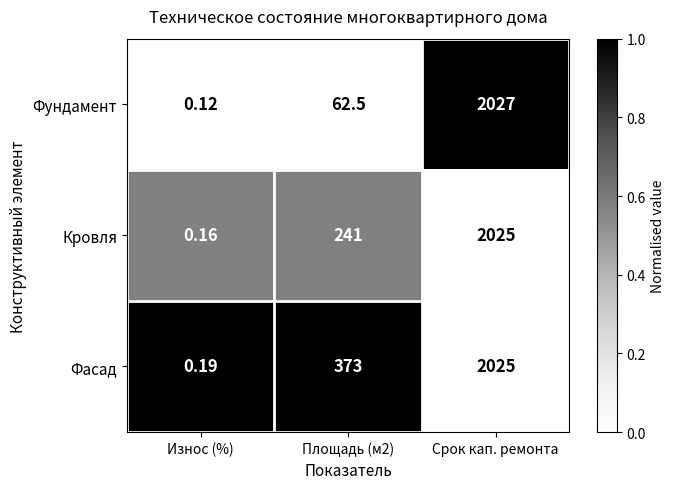

List the series in order of their overall mean, lowest first.

Фундамент, Кровля, Фасад